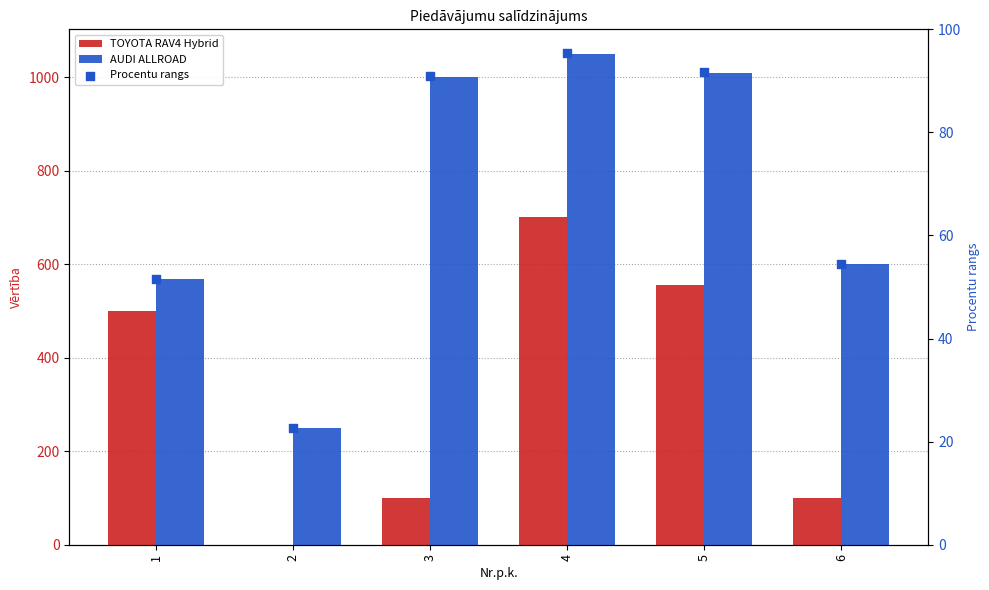

At which category is the sum across all series the highest?

4